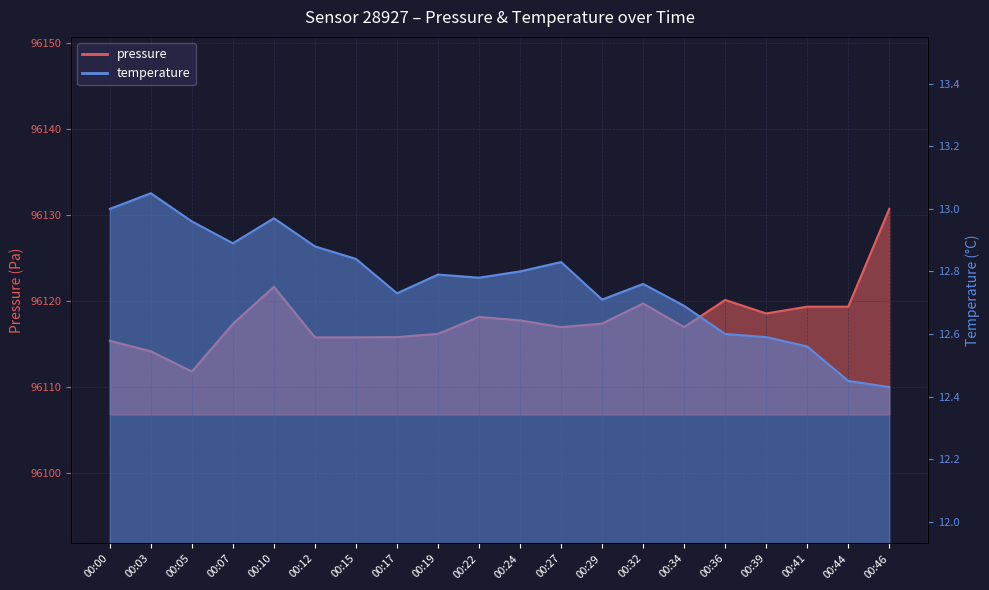

What is the total value across all series at 00:00?

96128.4